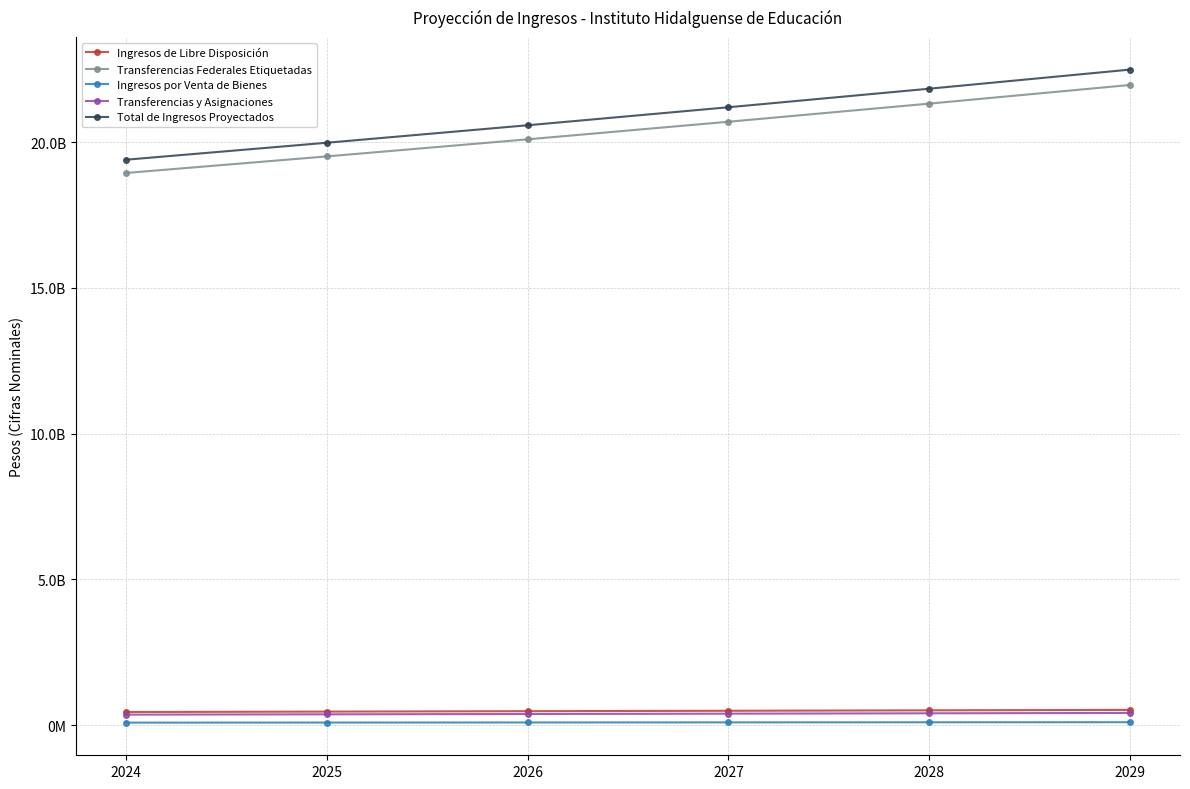

Is this an area chart (filled region under the line)?

No